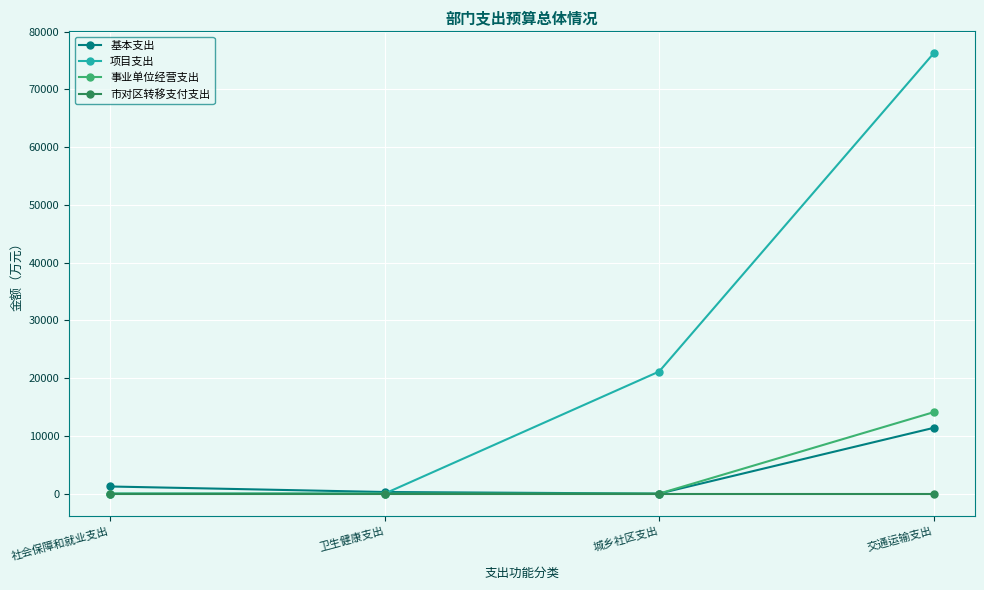

What is the greatest value displayed?

76253.7